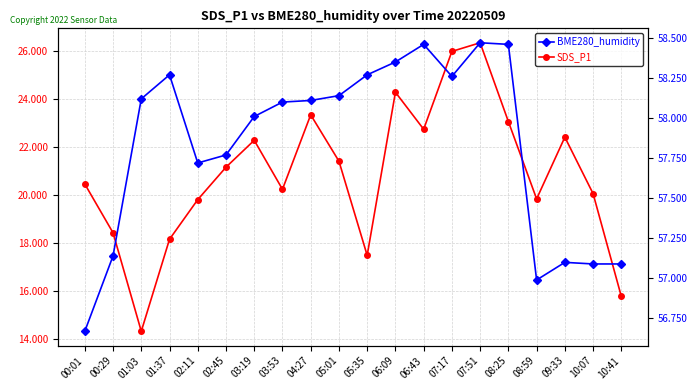

How many interior local valleys does the BME280_humidity series have?

3